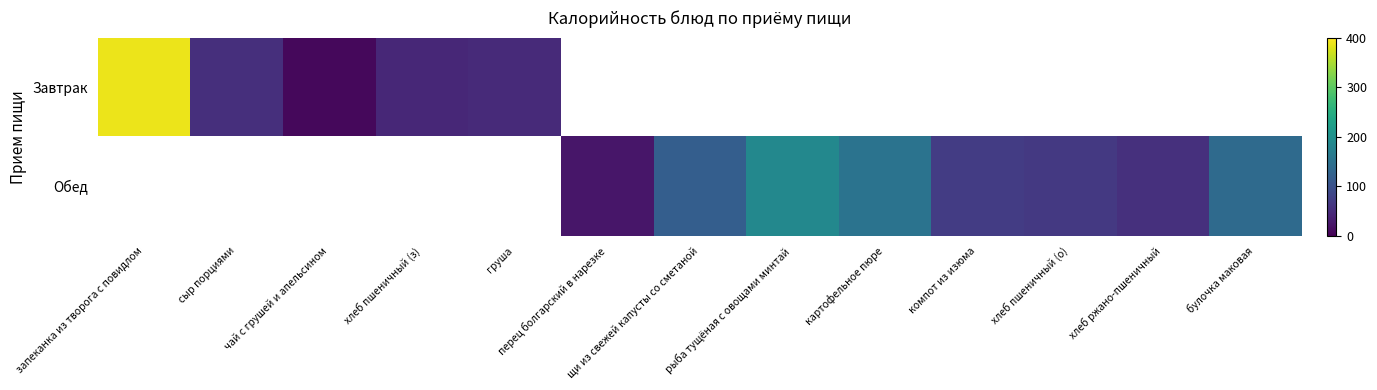

Which category has the lowest value across all series?

чай с грушей и апельсином